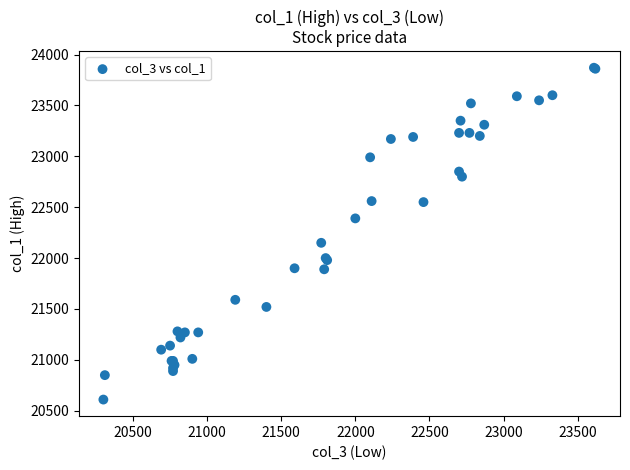

What Y value in the scatter plot is closest to 22240?

22150